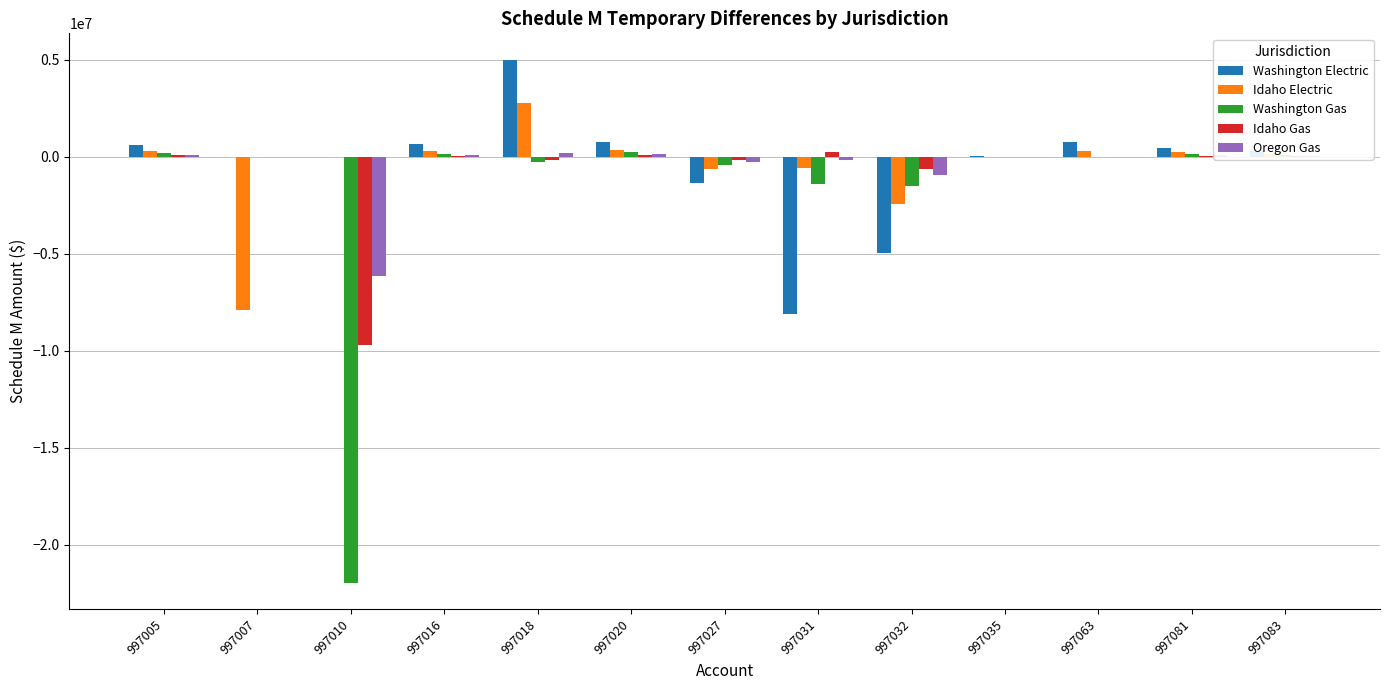

Between 997018 and 997020, which series saw the biggest shift?

Washington Electric